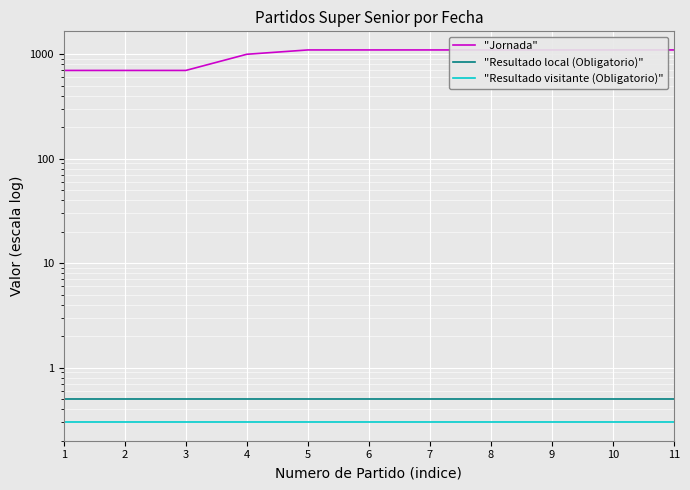

True or false: "Jornada" has a value of 1023.5 at 3.

False